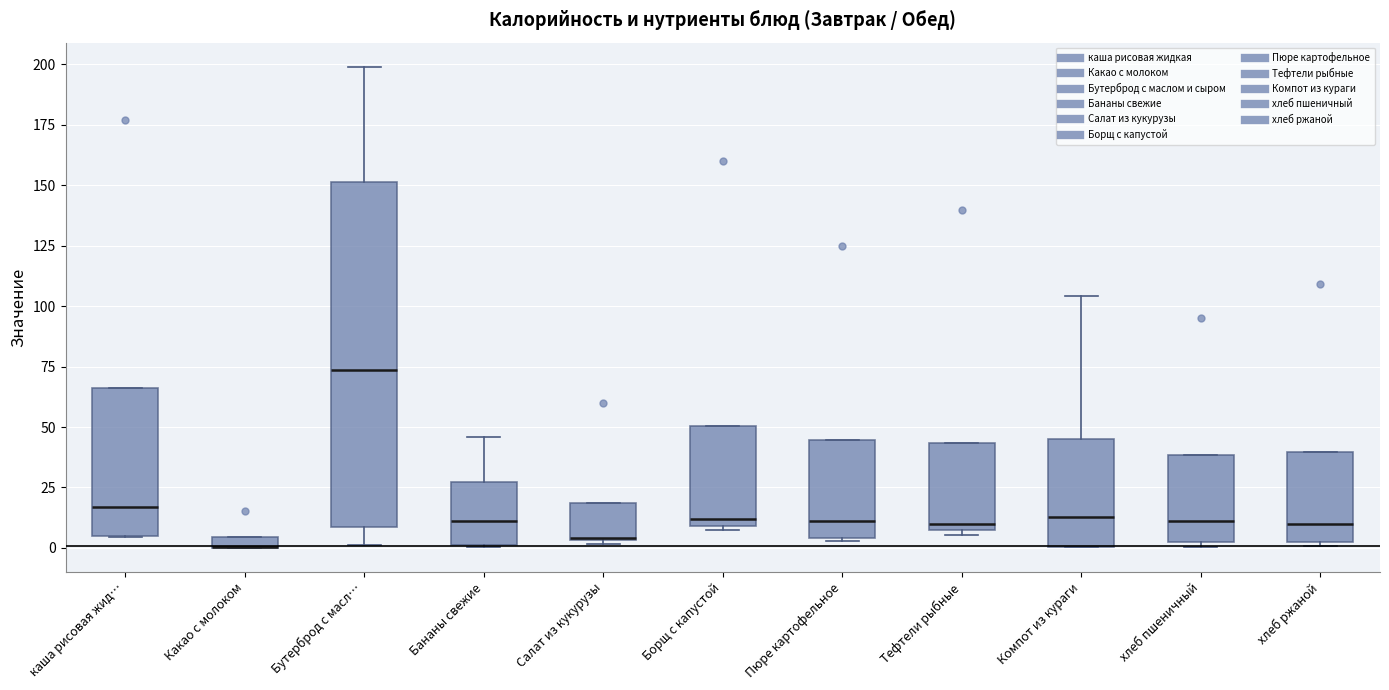

Where does the upper whisker of the box for Бананы свежие end on the y-axis? The values are not printed on the chart, so give them approximately, as read against the axis.

45